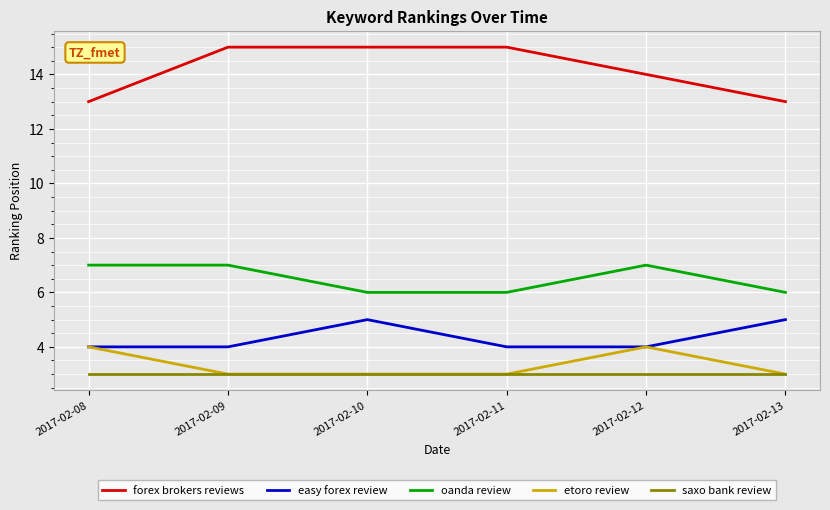

Which series has the largest total across all categories?

forex brokers reviews